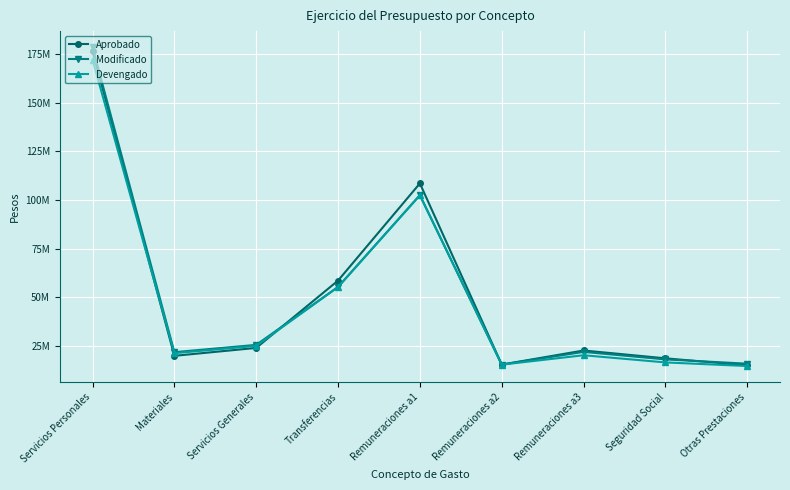

Does the chart display data point markers on the line(s)?

Yes